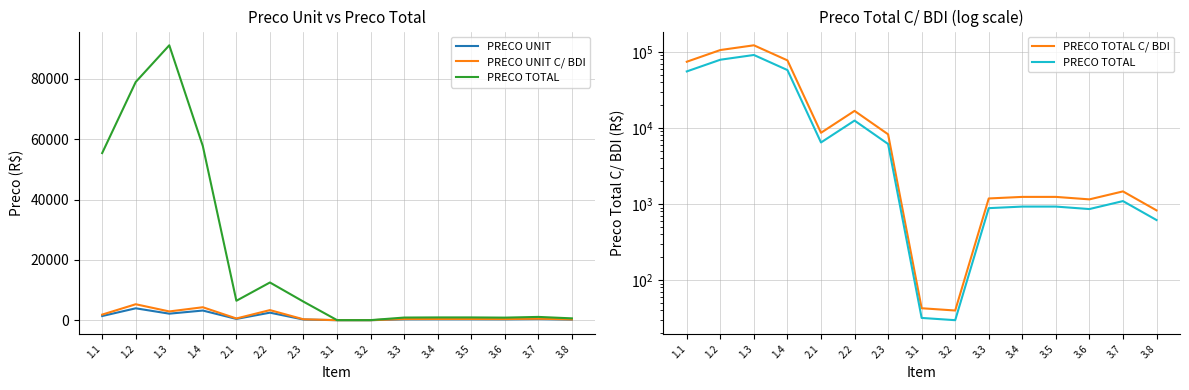

True or false: PRECO UNIT C/ BDI and PRECO TOTAL C/ BDI intersect in this chart.

False